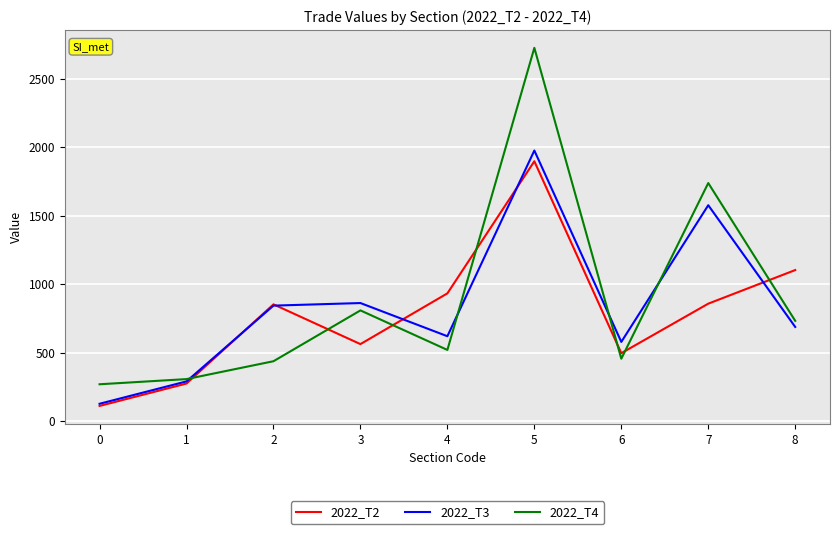

True or false: 2022_T4 and 2022_T2 cross at least once.

True